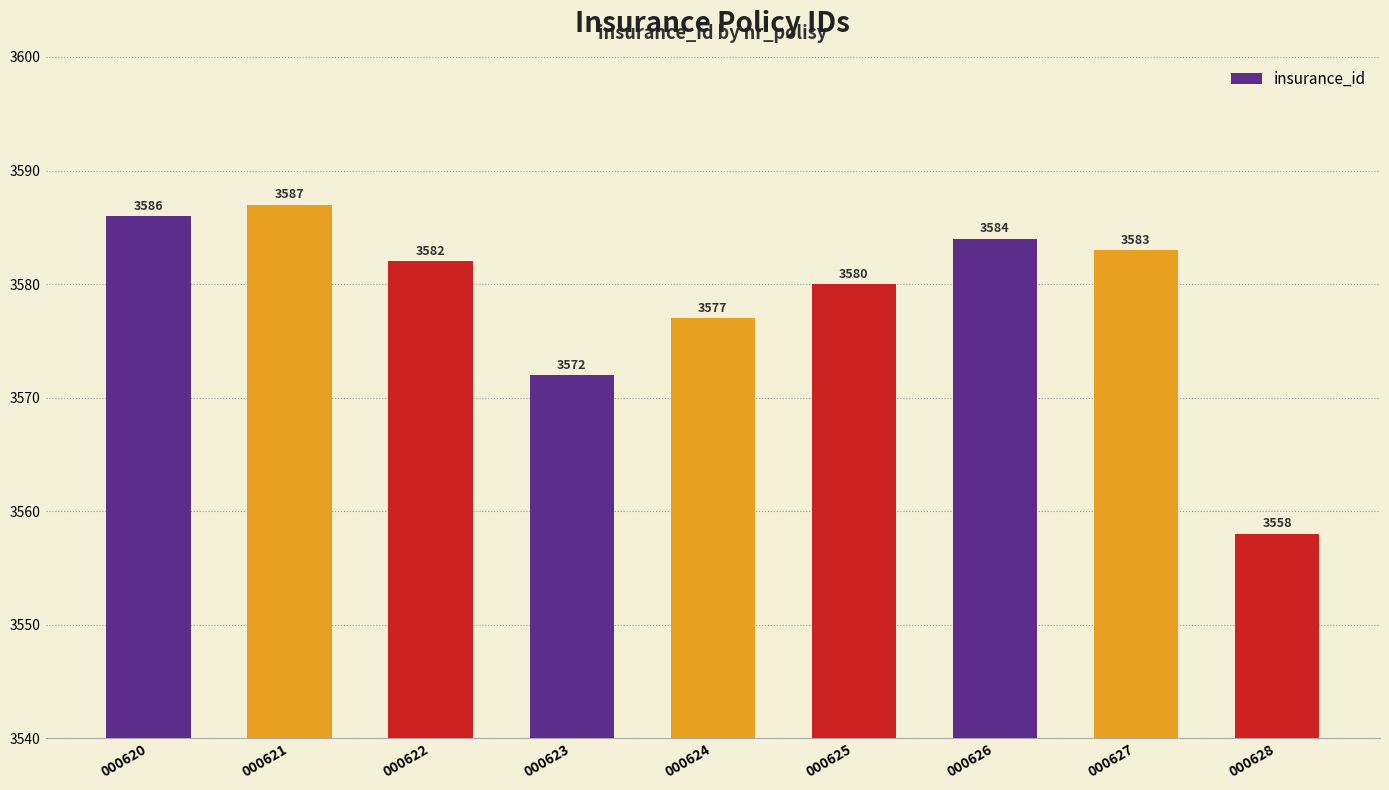

What is the maximum value shown in the chart?

3587